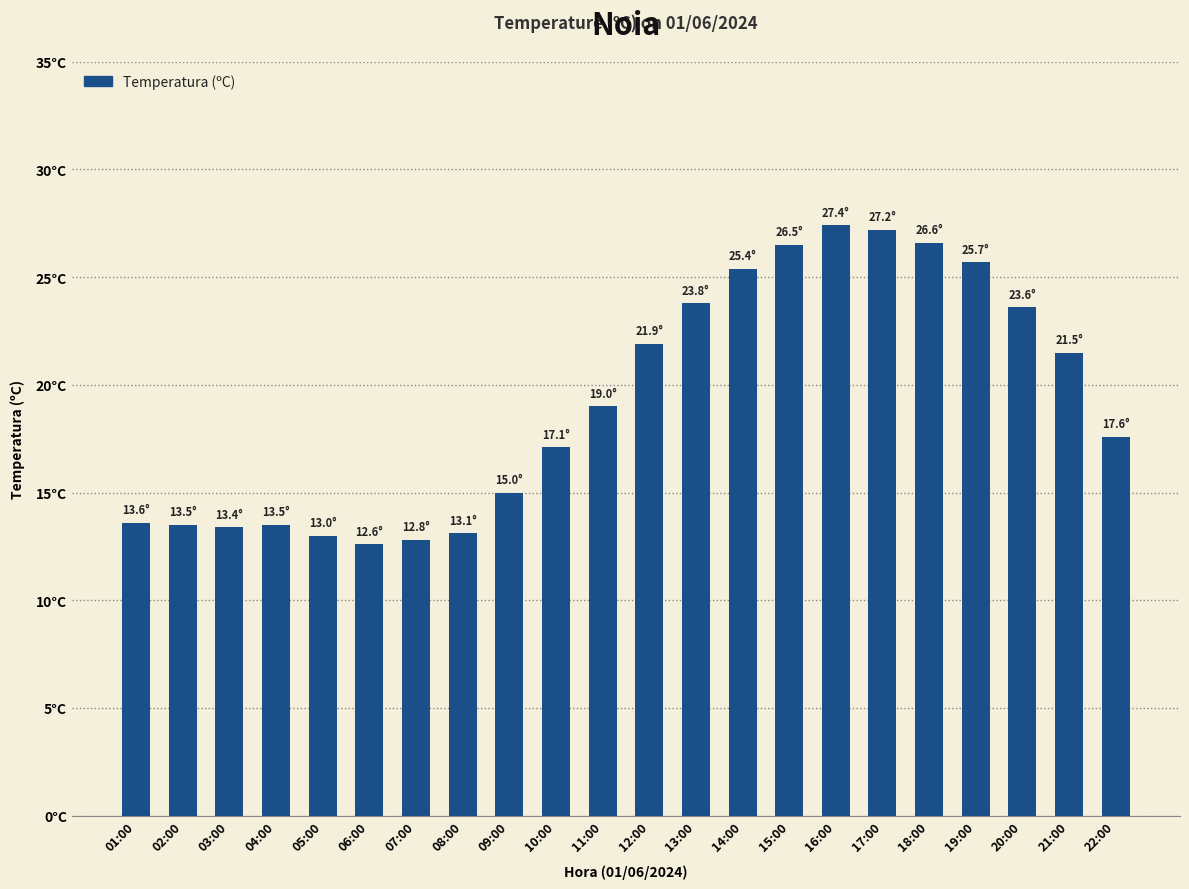

Does the chart contain any negative values?

No